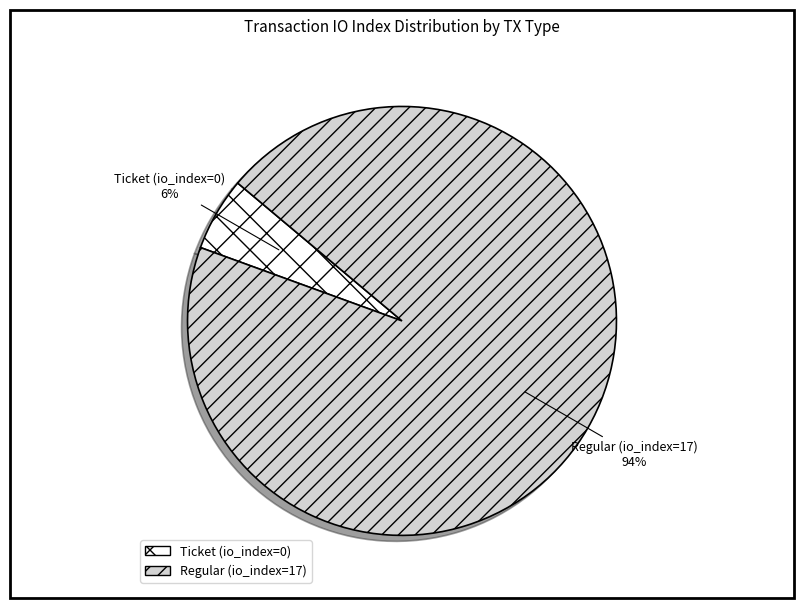

What is the largest slice in the pie chart?

Regular (io_index=17)